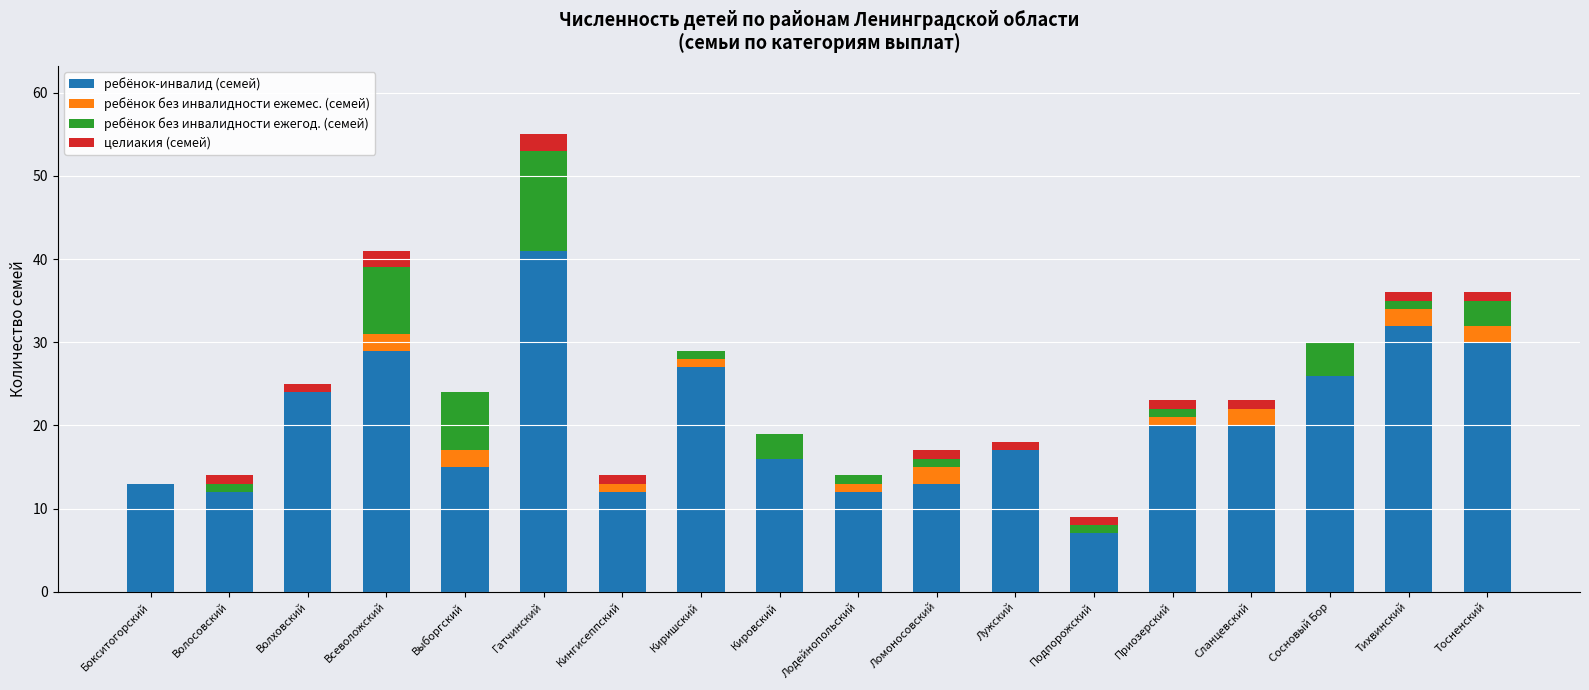

What is the total value across all series at Волховский?

25